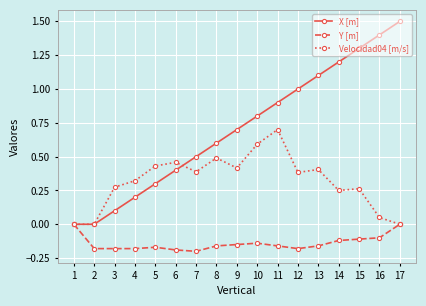

What is the approximate value of X [m] at 15?

1.3